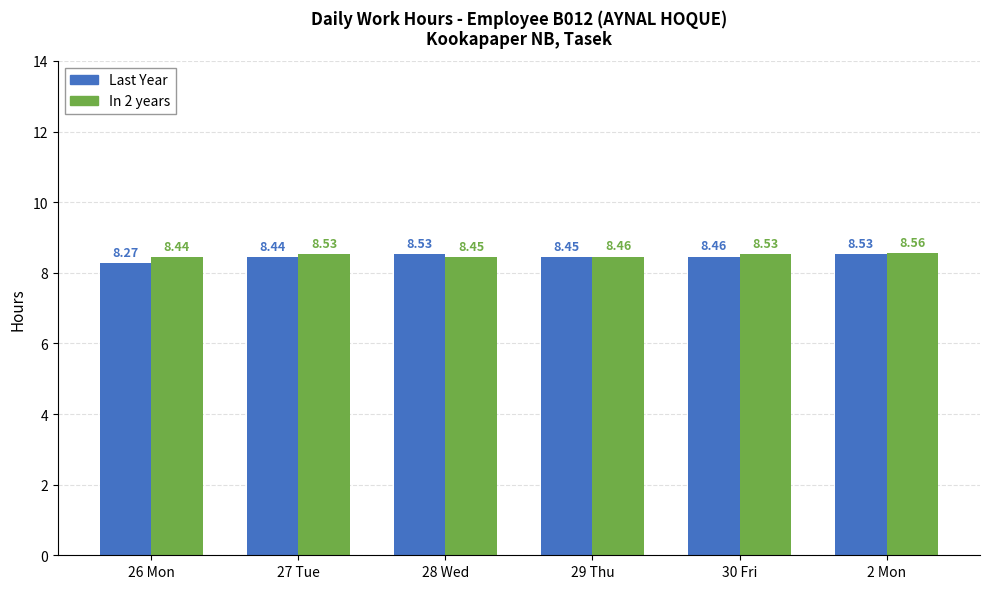

Count the Last Year values in the range 8 to 9.

6